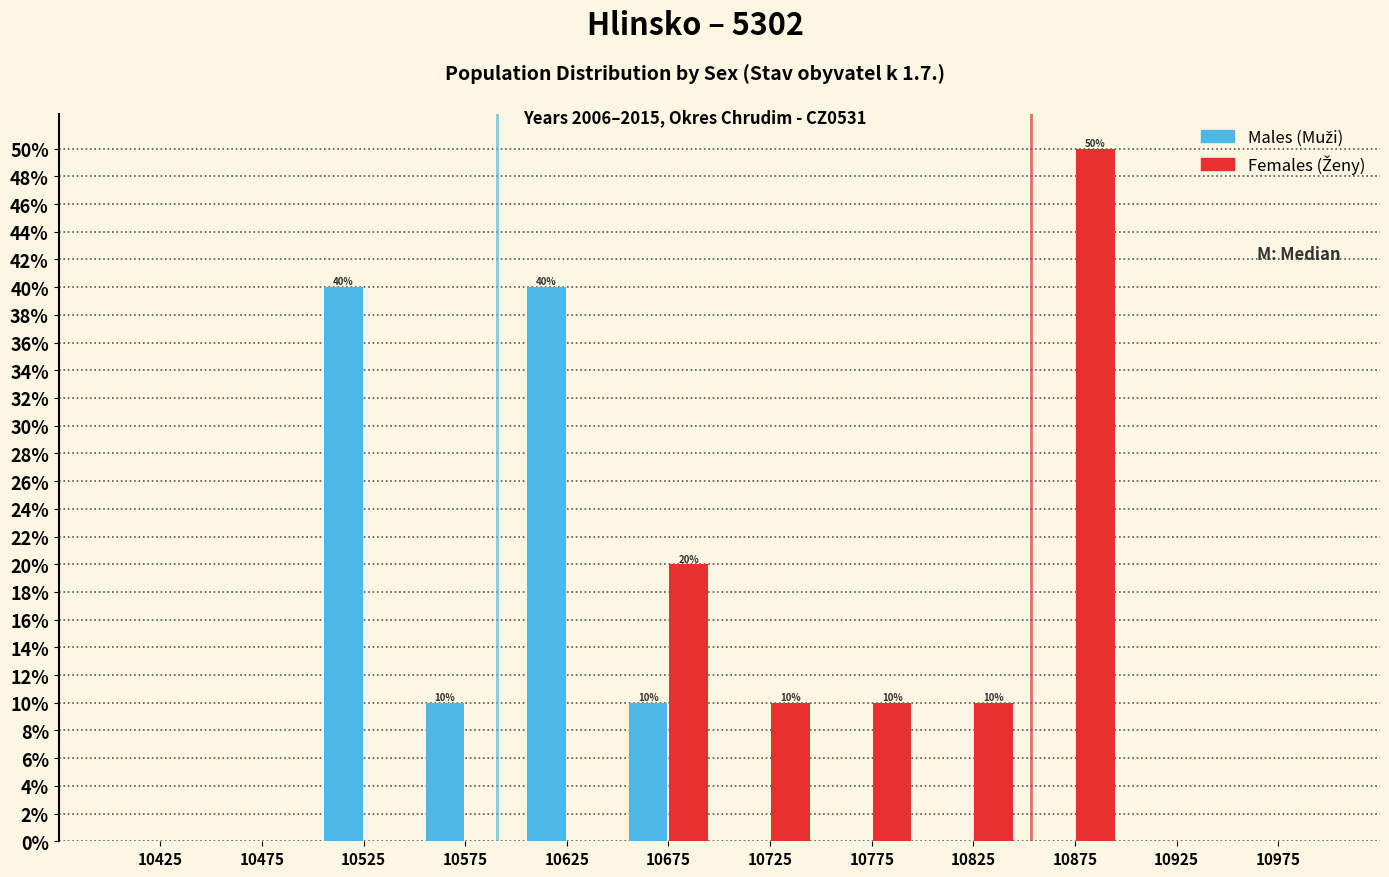

Reading right to left, transcribe all the data shown in this chart.

Males: 10975=0	10925=0	10875=0	10825=0	10775=0	10725=0	10675=10	10625=40	10575=10	10525=40	10475=0	10425=0
Females: 10975=0	10925=0	10875=50	10825=10	10775=10	10725=10	10675=20	10625=0	10575=0	10525=0	10475=0	10425=0